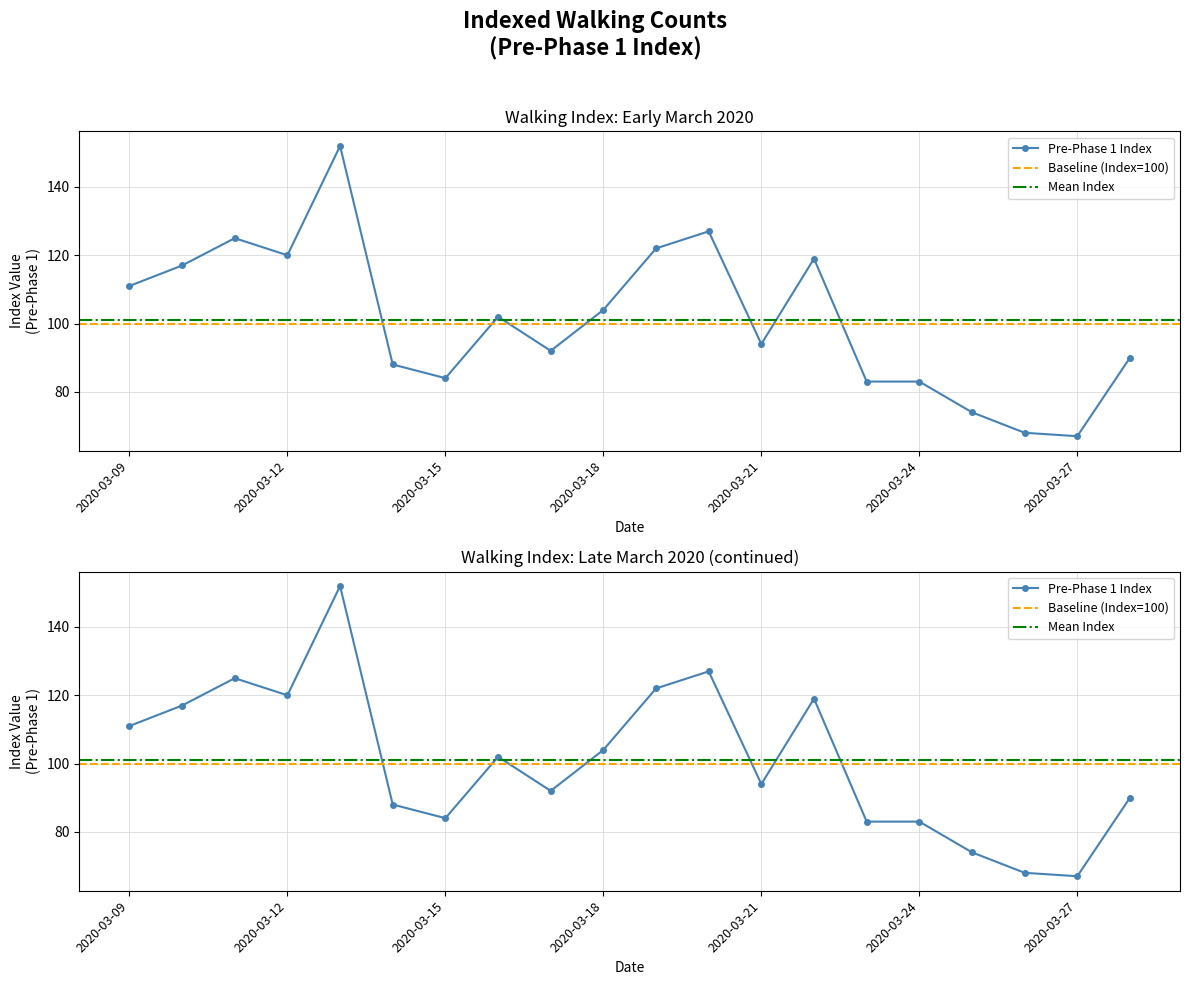

List the labels in order of value, smallest first.

2020-03-27, 2020-03-26, 2020-03-25, 2020-03-23, 2020-03-24, 2020-03-15, 2020-03-14, 2020-03-28, 2020-03-17, 2020-03-21, 2020-03-16, 2020-03-18, 2020-03-09, 2020-03-10, 2020-03-22, 2020-03-12, 2020-03-19, 2020-03-11, 2020-03-20, 2020-03-13